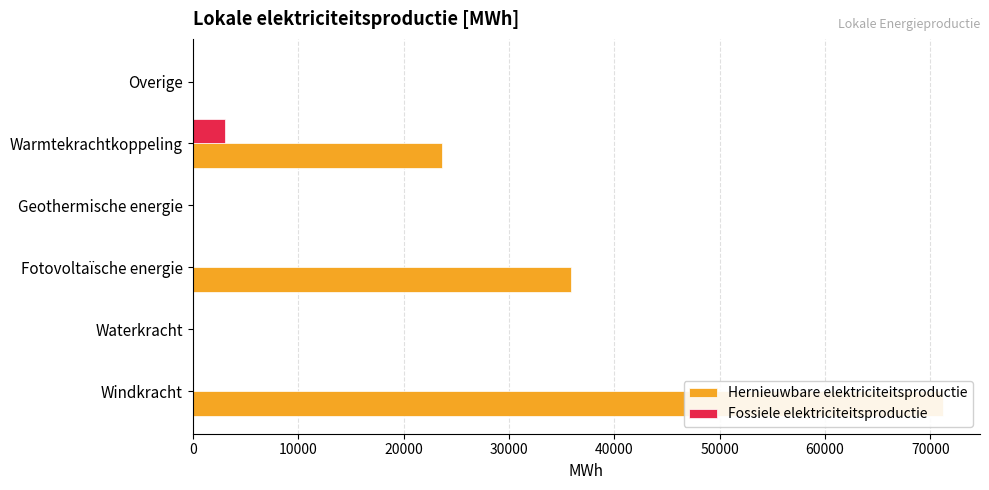

Reading left to right, list all the values displayed in this chart.

Hernieuwbare elektriciteitsproductie: 71139.6	0.0	35865.7	0.0	23666.9	0.0
Fossiele elektriciteitsproductie: 0.0	0.0	0.0	0.0	3058.6	0.0